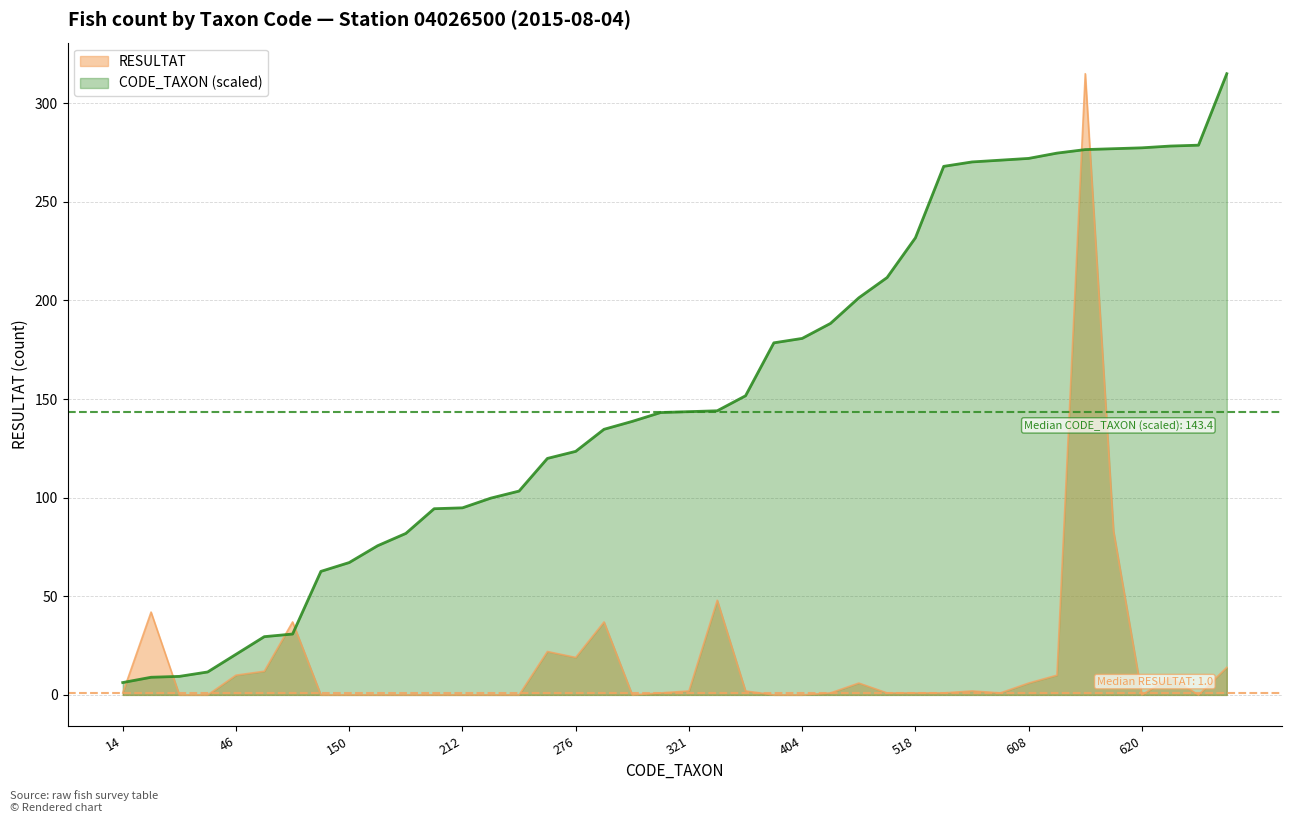

How many lines are shown in the chart?

2